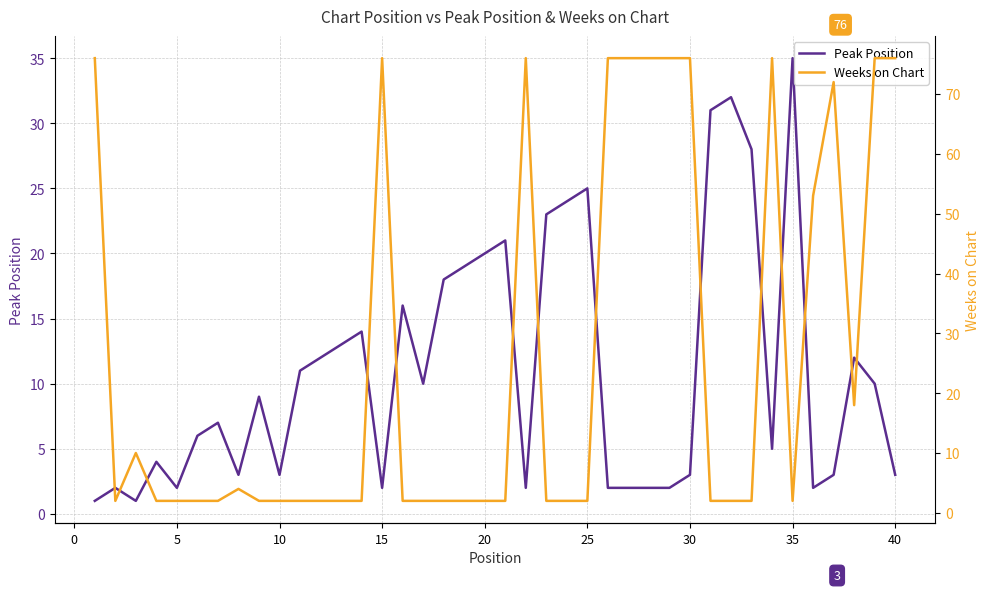

What is the maximum value for Peak Position?

35